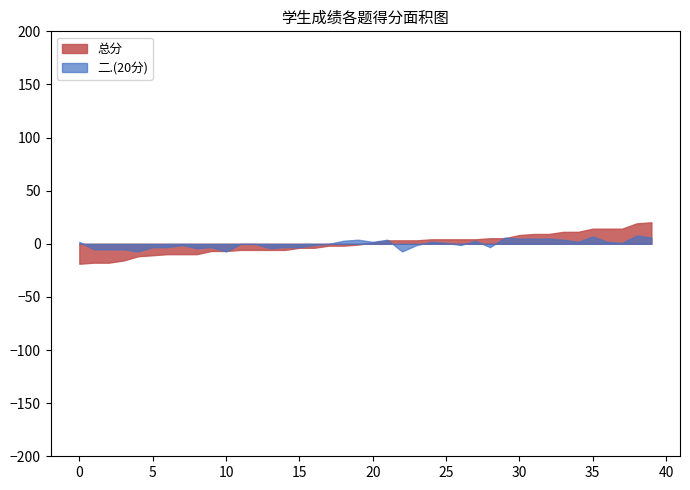

List the series in order of their peak value, highest first.

总分, 二.(20分)